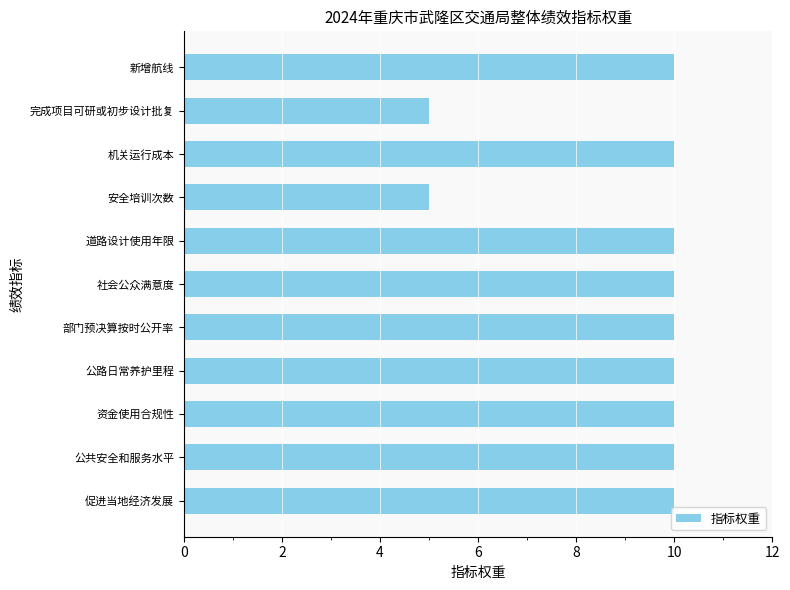

What is the label of the 7th bar from the bottom?

道路设计使用年限